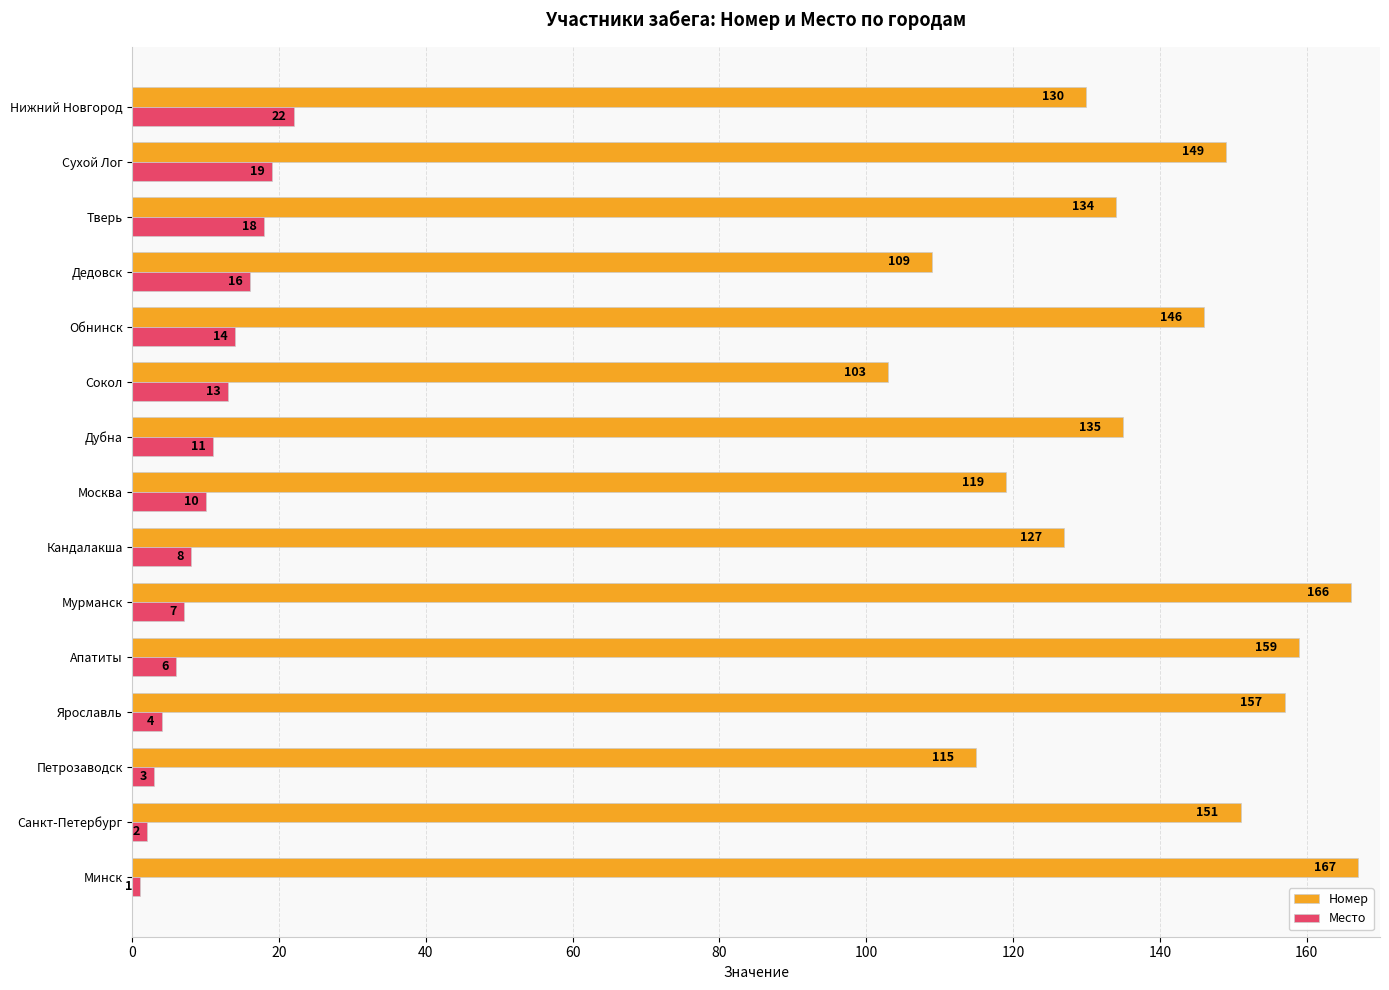

What is the average value of the Место series?

10